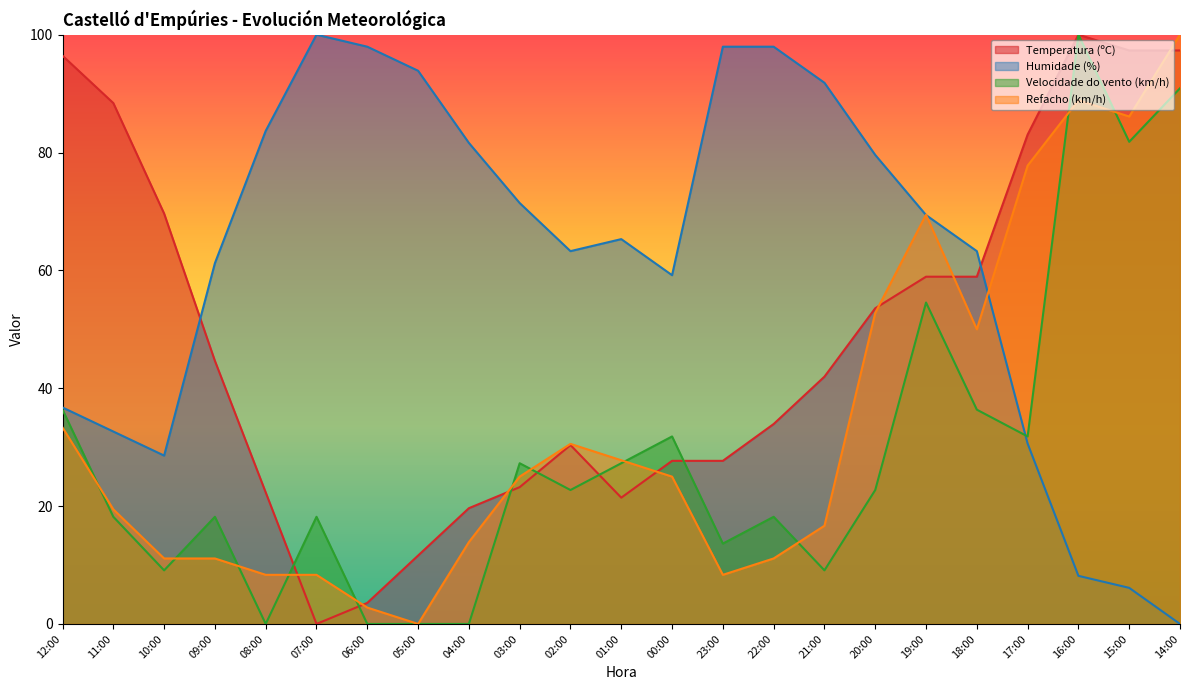

Reading right to left, transcribe all the data shown in this chart.

Temperatura (ºC): 14:00=97.3	15:00=97.3	16:00=100.0	17:00=83.0	18:00=58.9	19:00=58.9	20:00=53.6	21:00=42.0	22:00=33.9	23:00=27.7	00:00=27.7	01:00=21.4	02:00=30.4	03:00=23.2	04:00=19.6	05:00=11.6	06:00=3.6	07:00=0.0	08:00=22.3	09:00=44.6	10:00=69.6	11:00=88.4	12:00=96.4
Humidade (%): 14:00=0.0	15:00=6.1	16:00=8.2	17:00=30.6	18:00=63.3	19:00=69.4	20:00=79.6	21:00=91.8	22:00=98.0	23:00=98.0	00:00=59.2	01:00=65.3	02:00=63.3	03:00=71.4	04:00=81.6	05:00=93.9	06:00=98.0	07:00=100.0	08:00=83.7	09:00=61.2	10:00=28.6	11:00=32.7	12:00=36.7
Velocidade do vento (km/h): 14:00=90.9	15:00=81.8	16:00=100.0	17:00=31.8	18:00=36.4	19:00=54.5	20:00=22.7	21:00=9.1	22:00=18.2	23:00=13.6	00:00=31.8	01:00=27.3	02:00=22.7	03:00=27.3	04:00=0.0	05:00=0.0	06:00=0.0	07:00=18.2	08:00=0.0	09:00=18.2	10:00=9.1	11:00=18.2	12:00=36.4
Refacho (km/h): 14:00=100.0	15:00=86.1	16:00=88.9	17:00=77.8	18:00=50.0	19:00=69.4	20:00=52.8	21:00=16.7	22:00=11.1	23:00=8.3	00:00=25.0	01:00=27.8	02:00=30.6	03:00=25.0	04:00=13.9	05:00=0.0	06:00=2.8	07:00=8.3	08:00=8.3	09:00=11.1	10:00=11.1	11:00=19.4	12:00=33.3